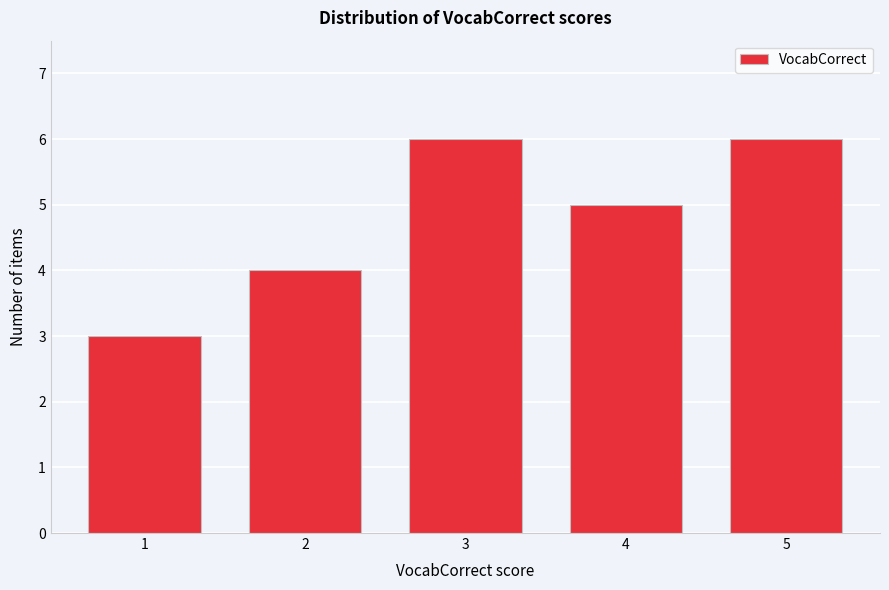

Reading left to right, transcribe all the data shown in this chart.

3	4	6	5	6